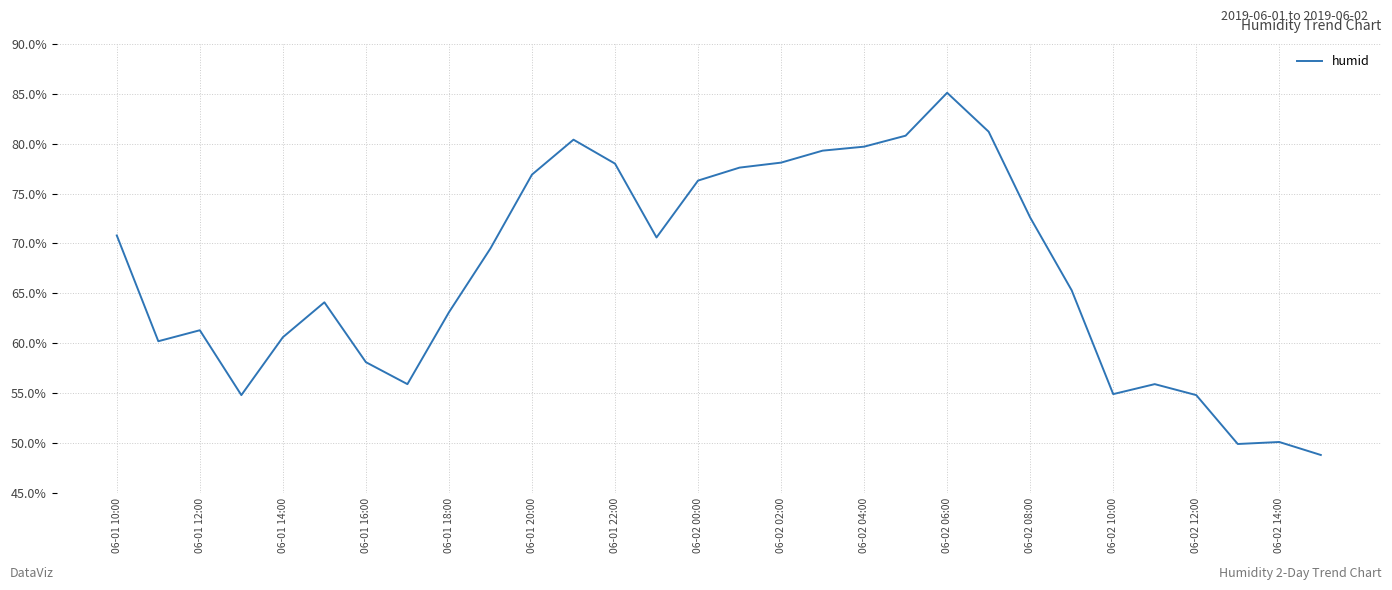

What is the difference between the maximum and minimum values?

36.3